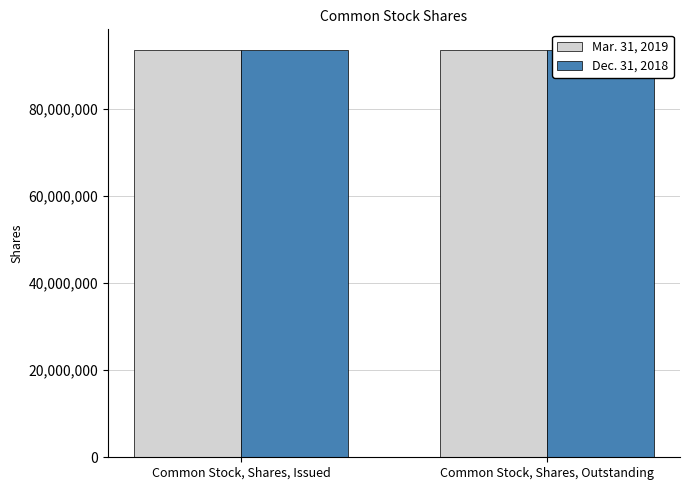

How many groups of bars are there?

2